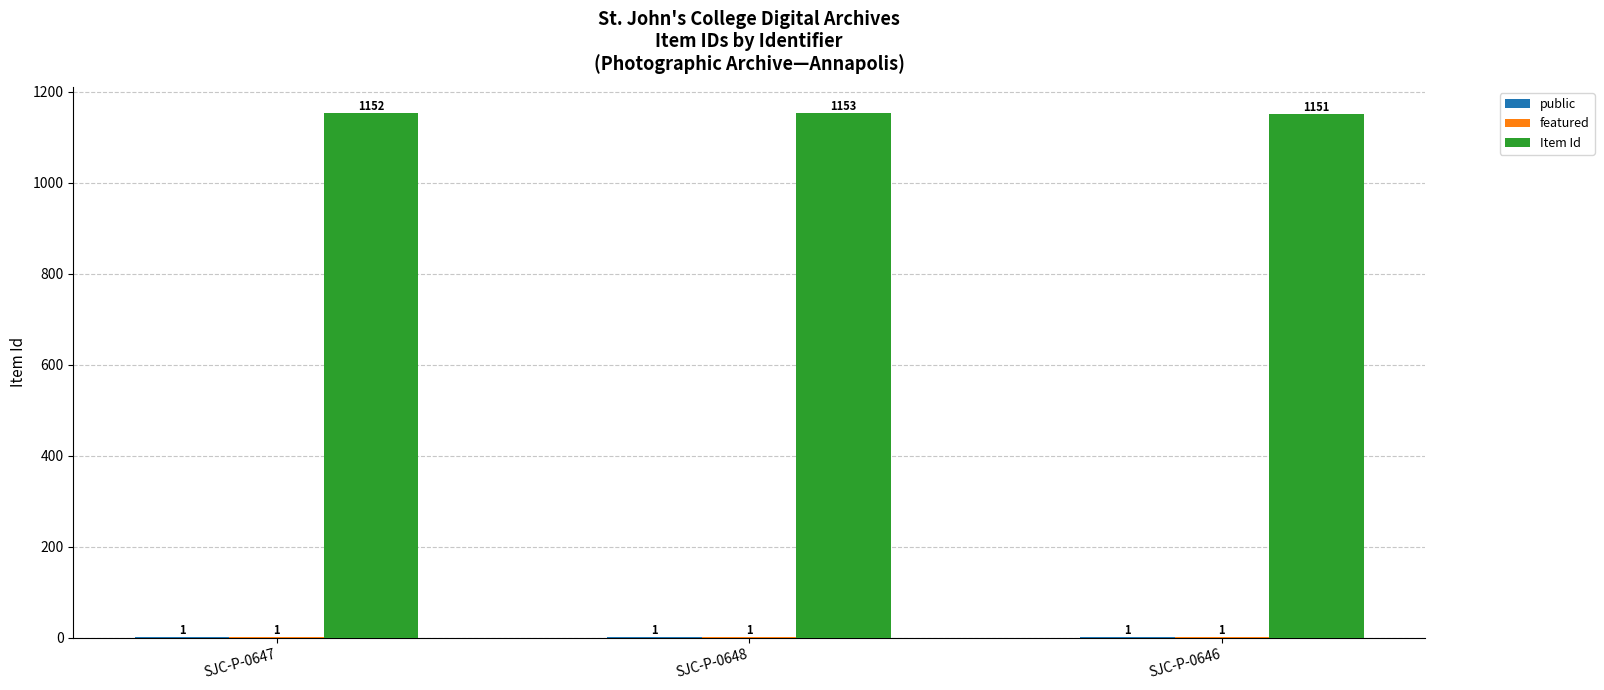

How many data points does each series have?

3